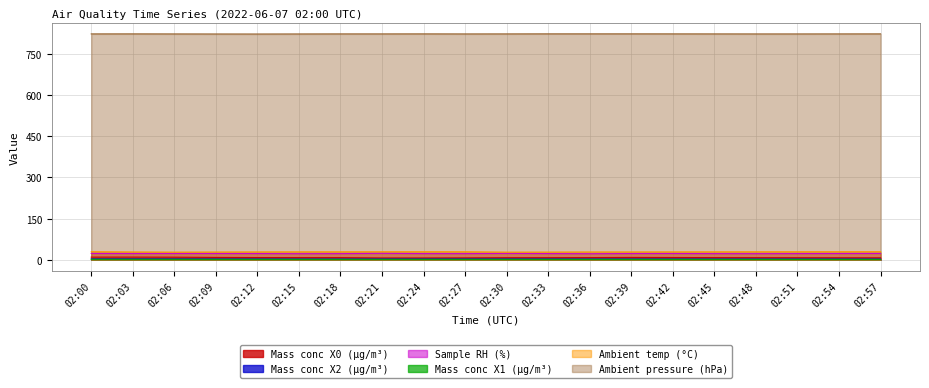

What is the sum of the Ambient temp (°C) values at 02:00 and 02:06?

56.3